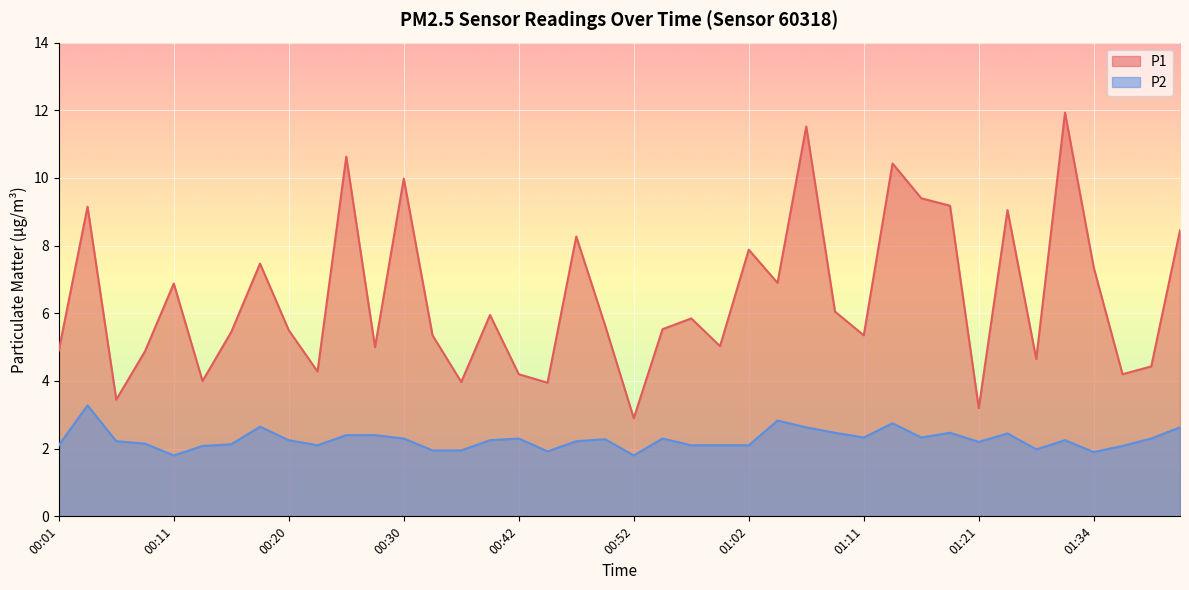

True or false: P2 has a value of 3.3 at 00:35.

False